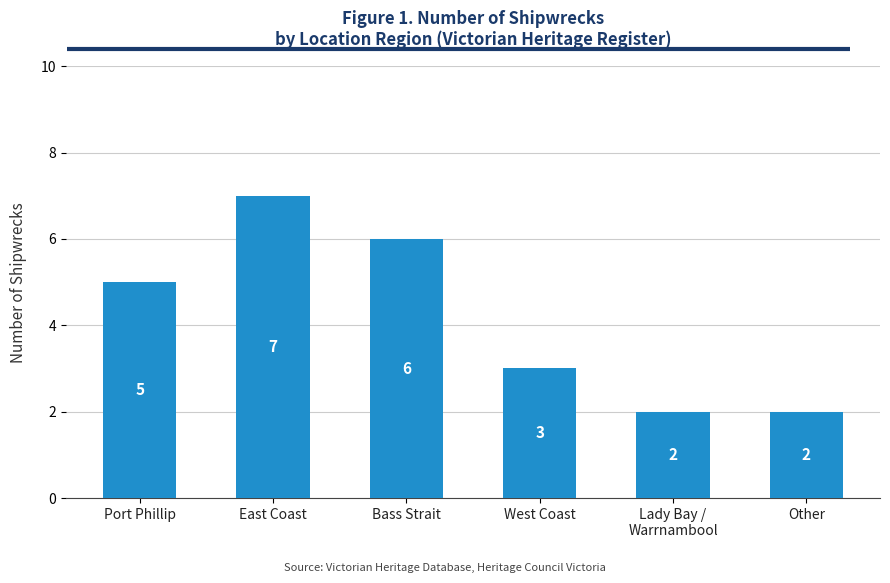

Read the value at East Coast.

7